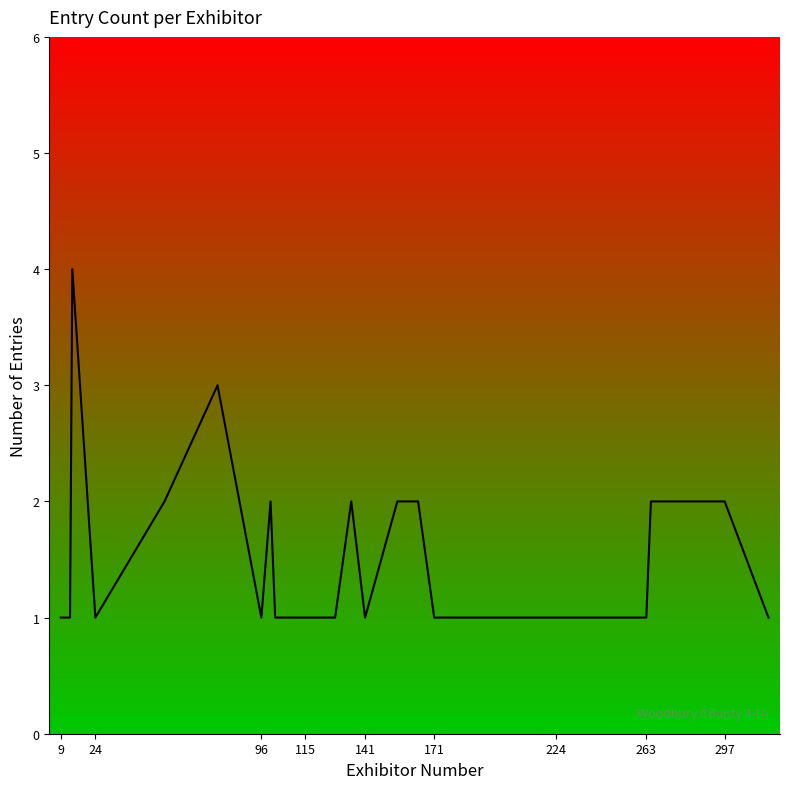

What is the difference between the maximum and minimum values?

3